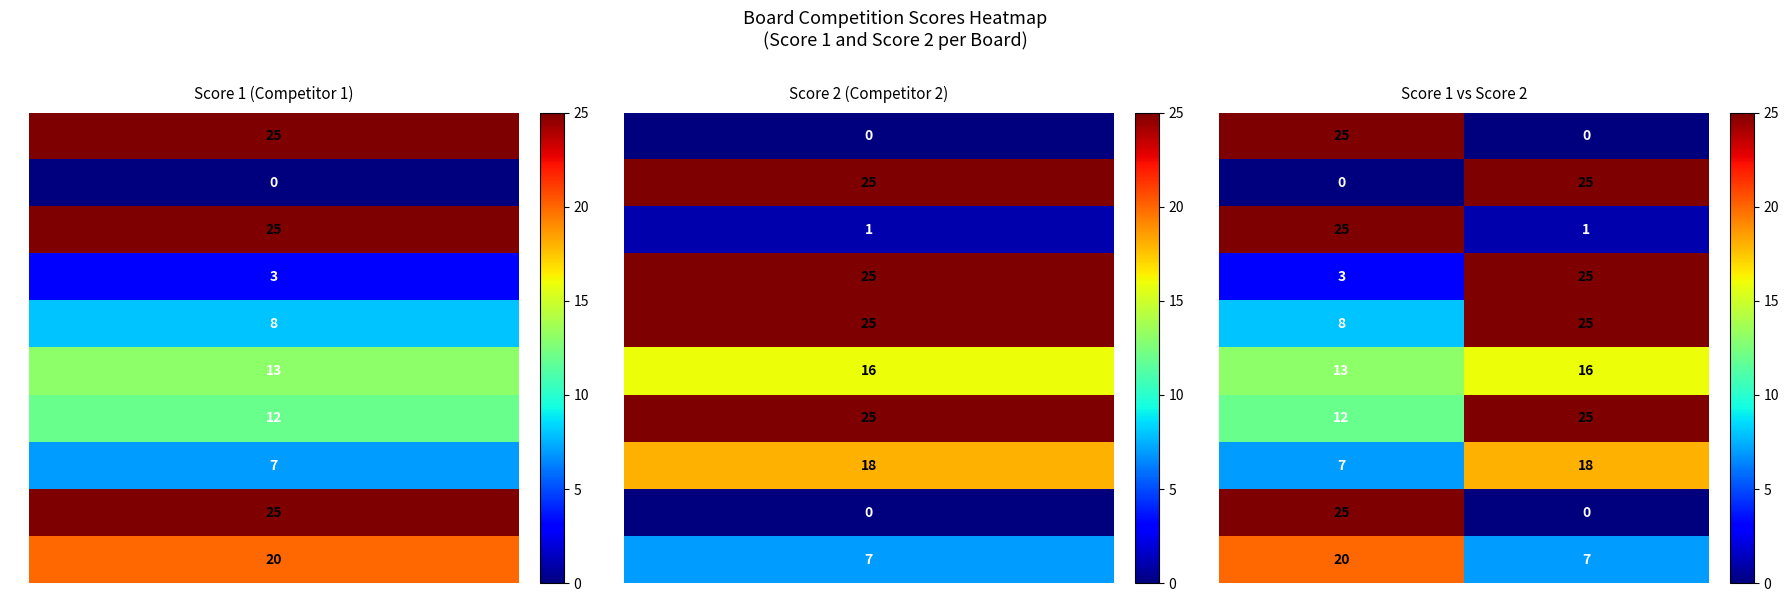

At how many categories does at least one series exceed 16?

2